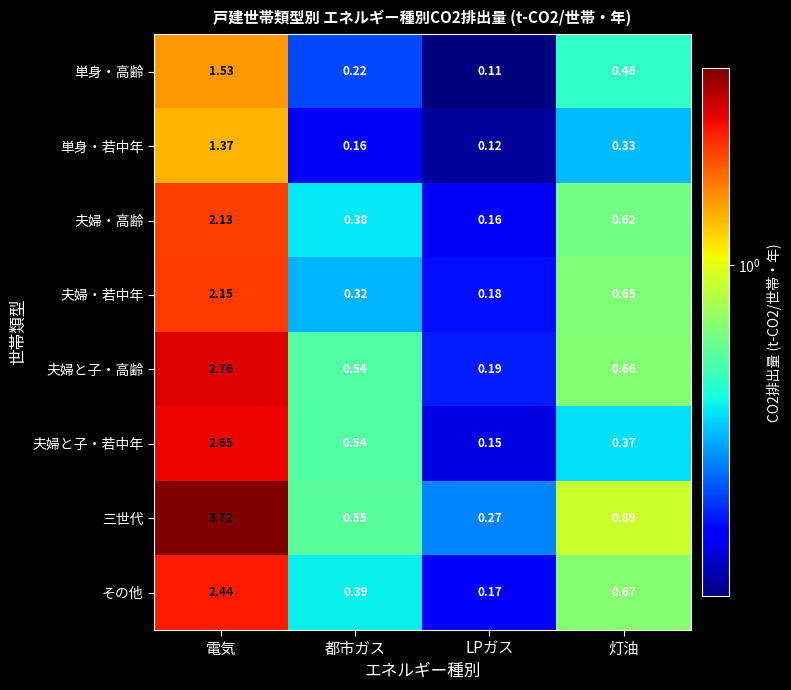

At which category is the sum across all series the highest?

電気